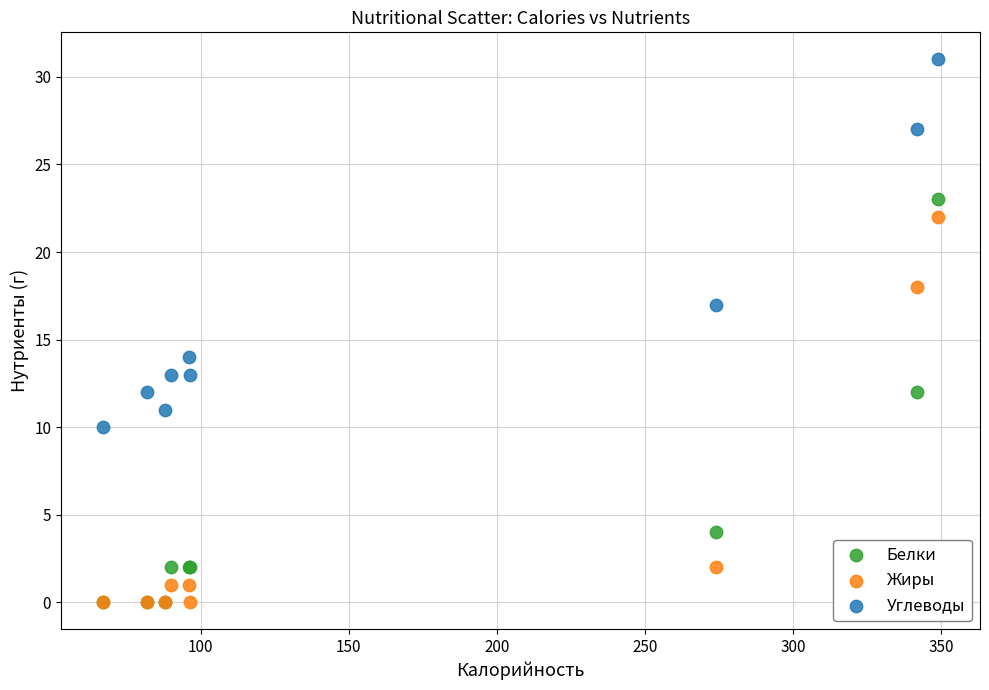

Across all series, what Y value is closest to 15?

14